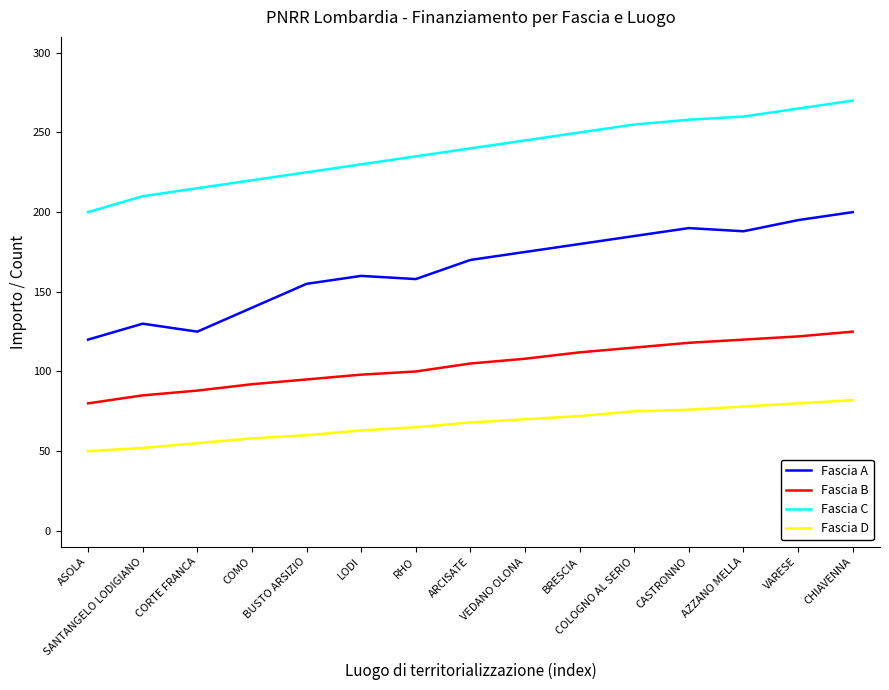

Rank the series by their average value, from lowest to highest.

Fascia D, Fascia B, Fascia A, Fascia C